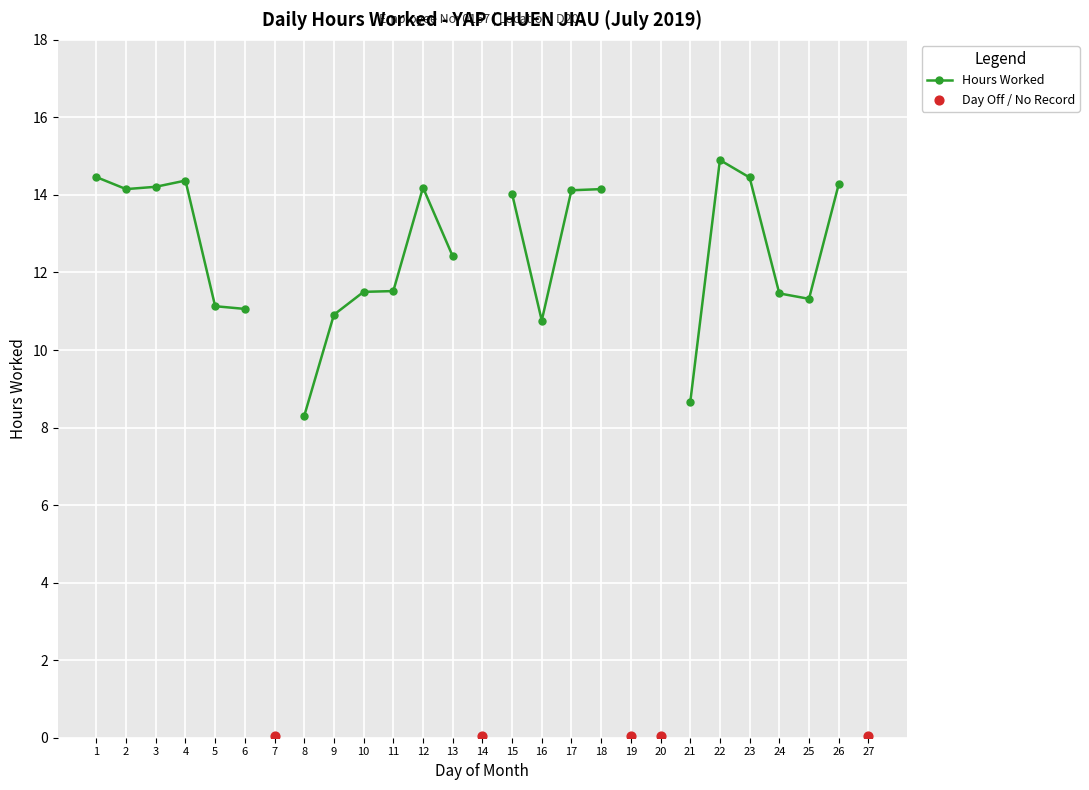

What is the change in value from 7 to 9?

+10.9